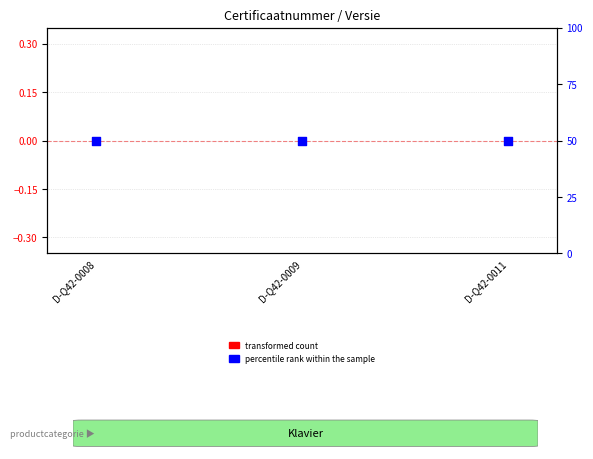

What are all the series names shown in the legend?

transformed count, percentile rank within the sample